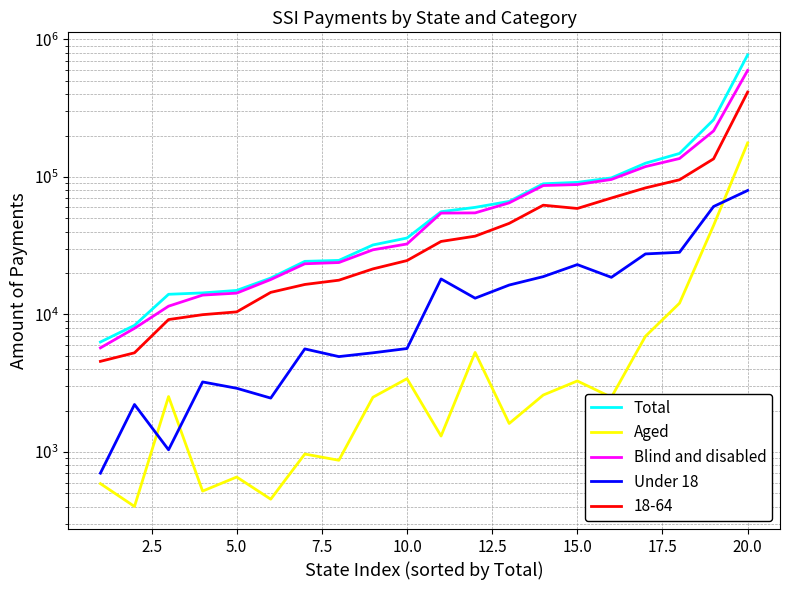

Which series has the widest spread of values?

Total